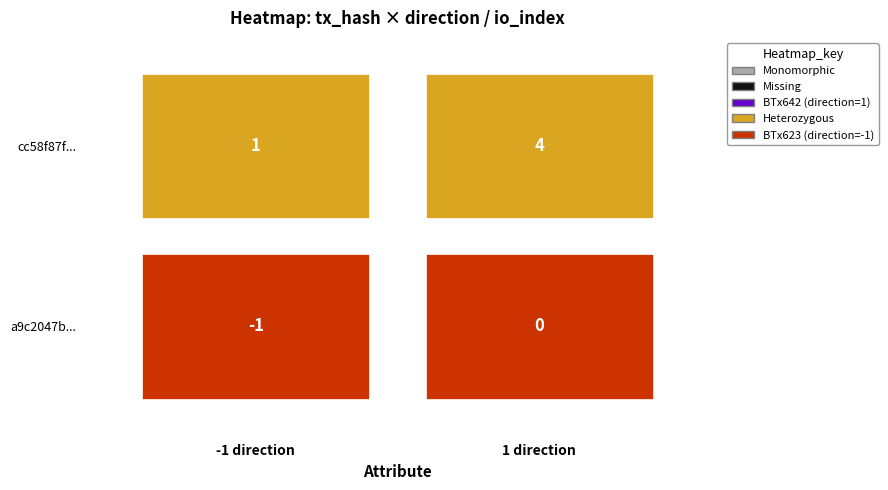

Reading left to right, transcribe all the data shown in this chart.

a9c2047b8bb072f0194b31e97225d85f6d878f2: -1	0
cc58f87fbfc4a47f2301f34c816105da8fade92: 1	4